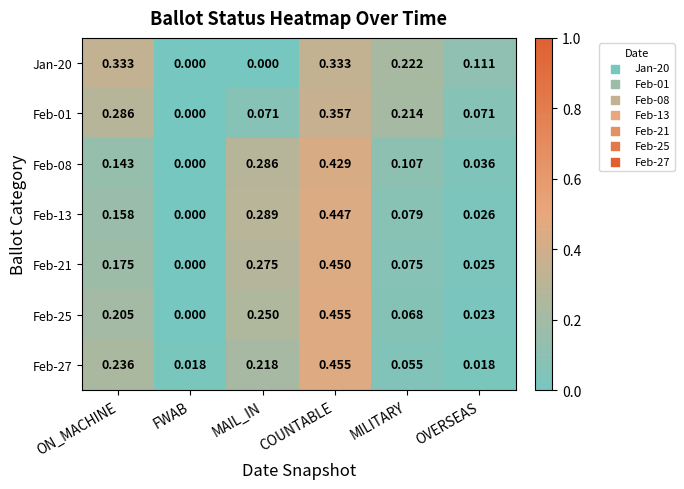

Is the value of Feb-21 at FWAB greater than the value of Feb-01 at ON_MACHINE?

No